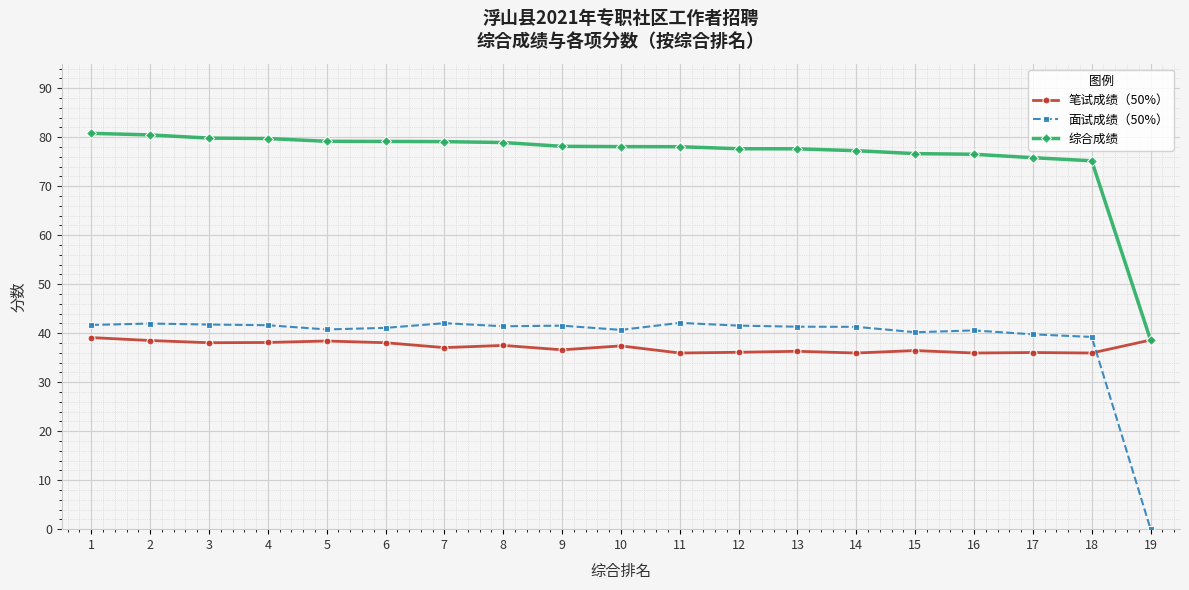

At which category does the chart reach its minimum across all series?

19